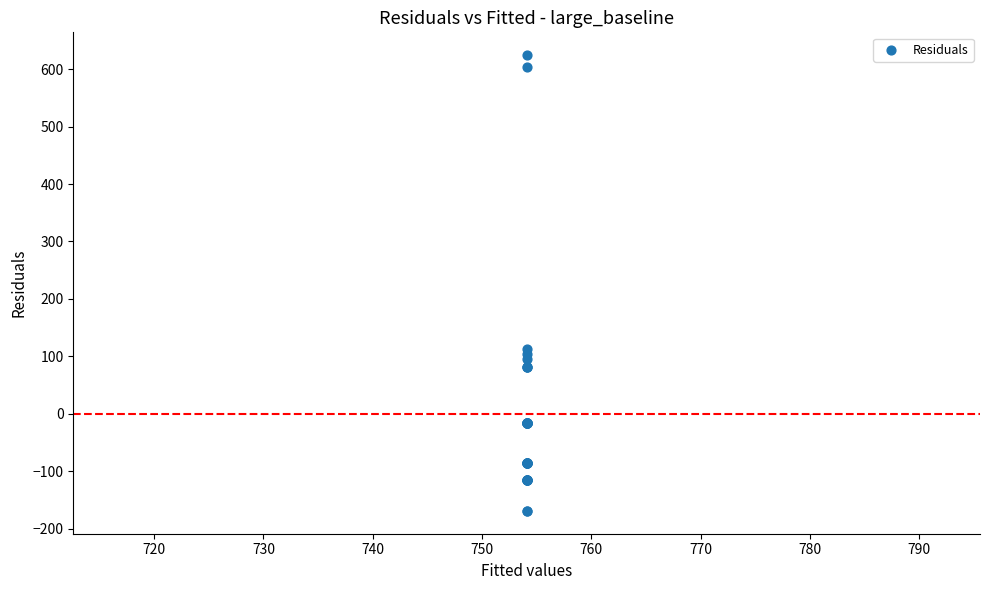

What Y value in the scatter plot is closest to 227?

112.9